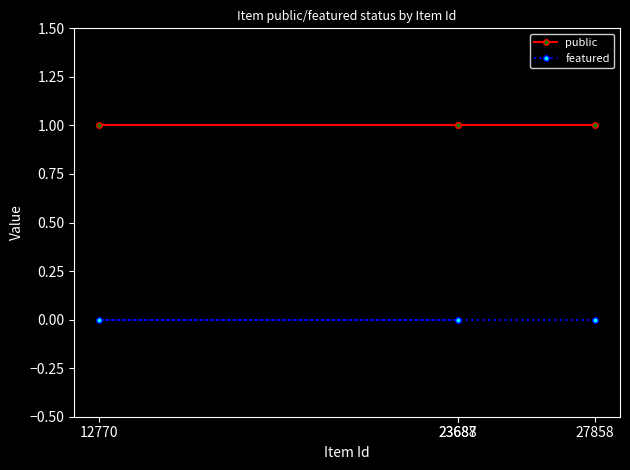

Reading left to right, list all the values displayed in this chart.

public: 12770=1	23687=1	23688=1	27858=1
featured: 12770=0	23687=0	23688=0	27858=0